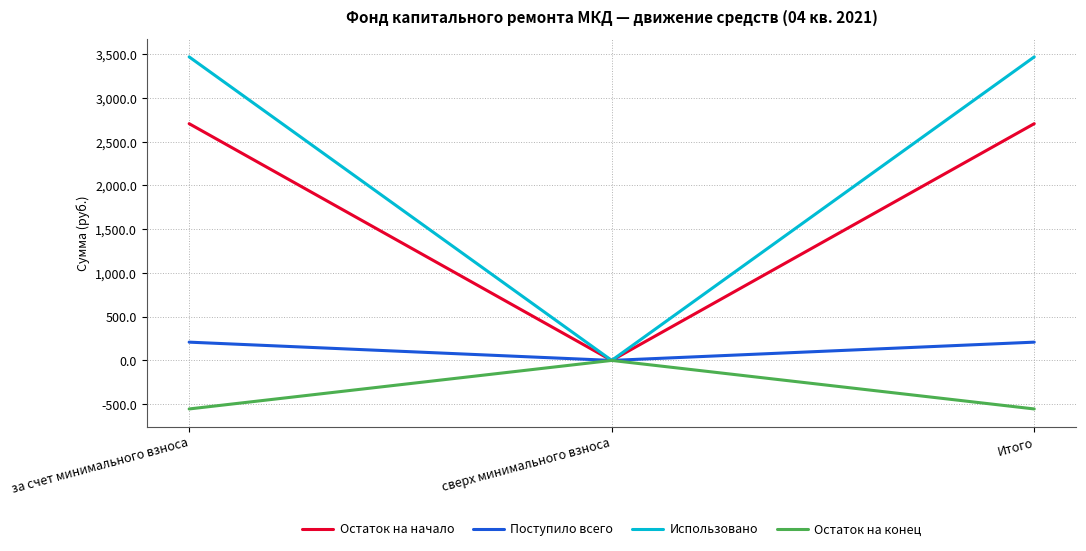

The value of Использовано at сверх минимального взноса is 0.0. True or false?

True